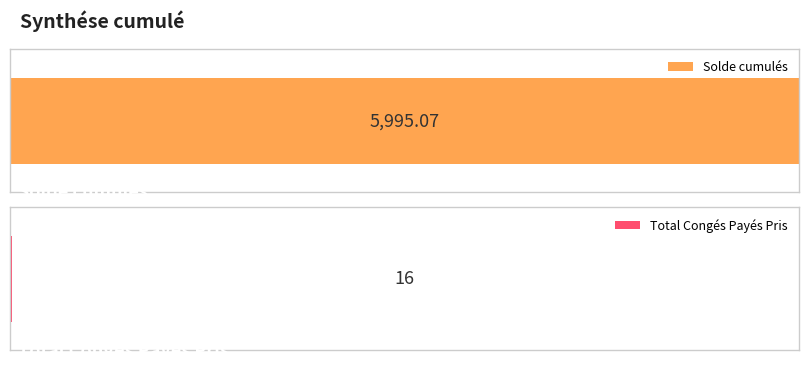

Which has a higher value, Total Congés Payés Pris or Solde cumulés?

Solde cumulés